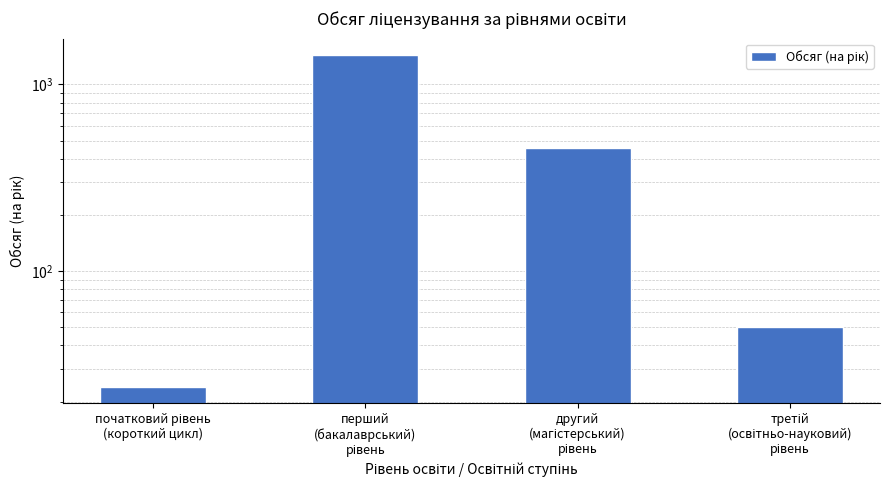

What is the sum of all values?

1963